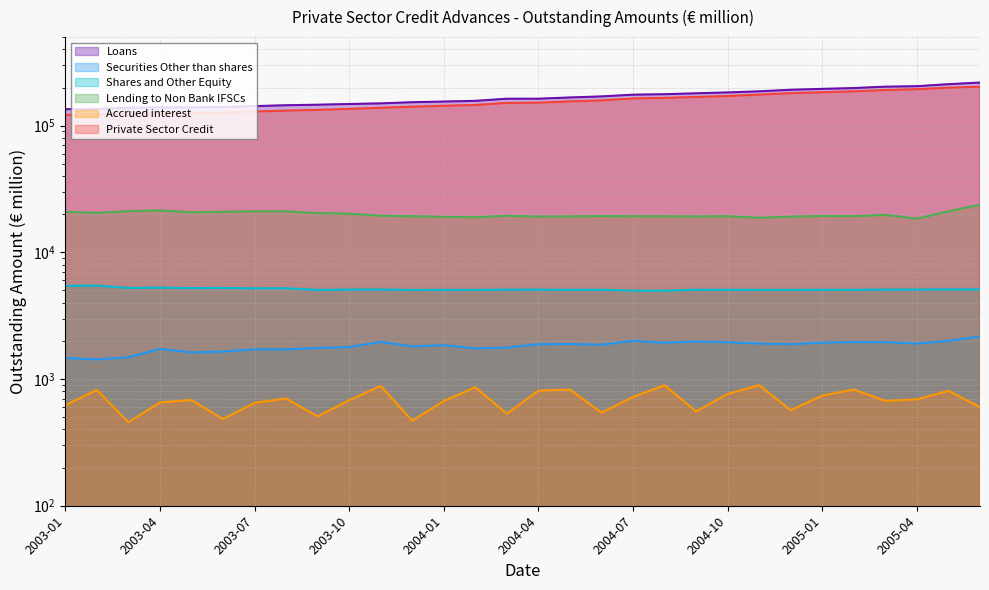

How many lines are shown in the chart?

6